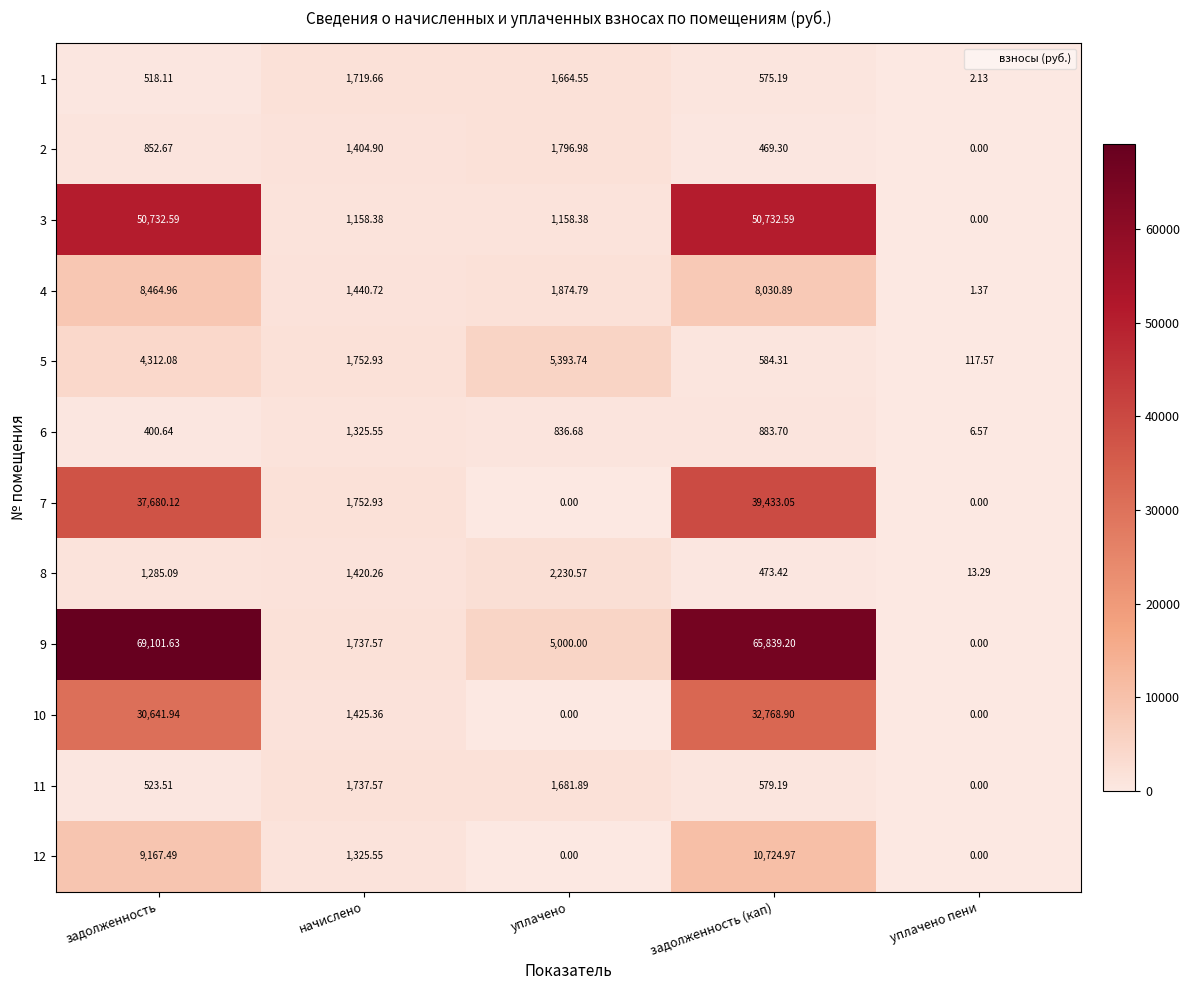

Where is 2 nearest to the value 898?

задолженность